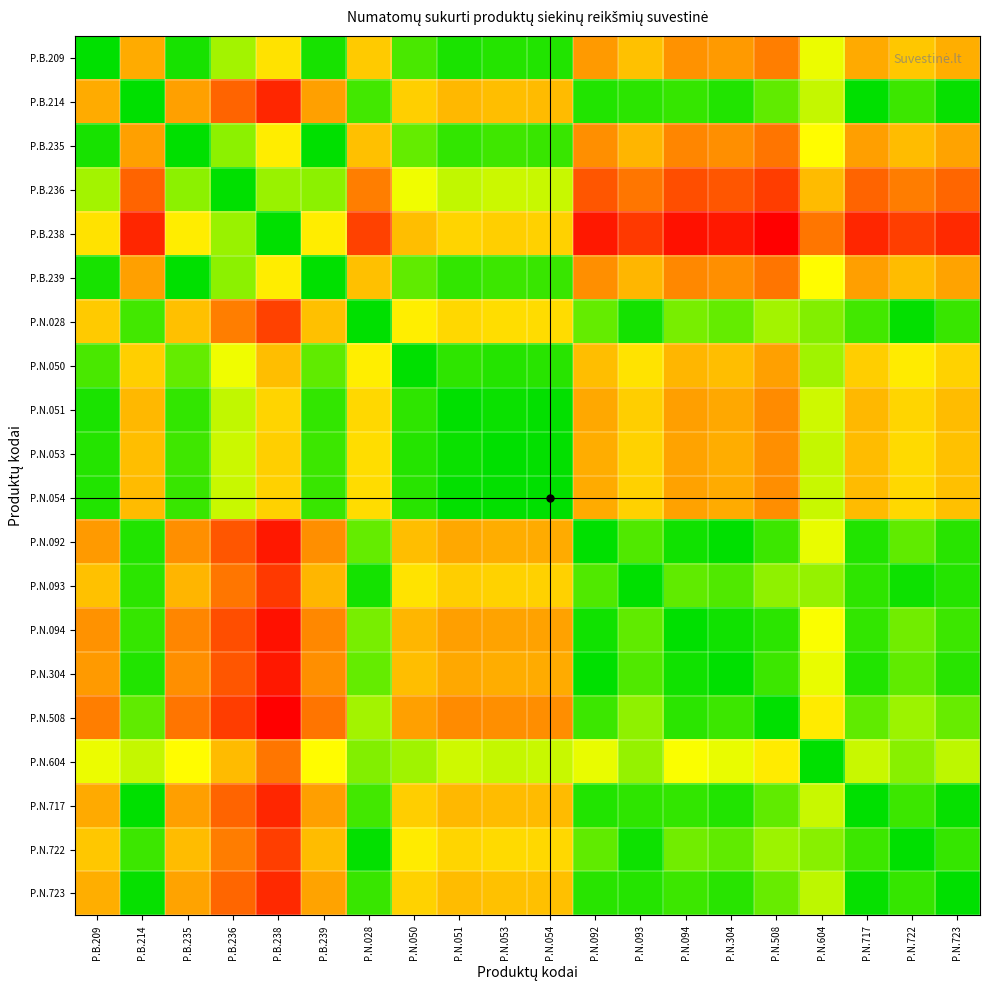

Rank the series by their maximum value, from lowest to highest.

P.N.050, P.N.053, P.N.054, P.N.051, P.B.209, P.N.604, P.B.239, P.B.235, P.N.028, P.N.722, P.B.236, P.N.093, P.N.723, P.B.214, P.N.717, P.N.092, P.N.304, P.N.094, P.B.238, P.N.508